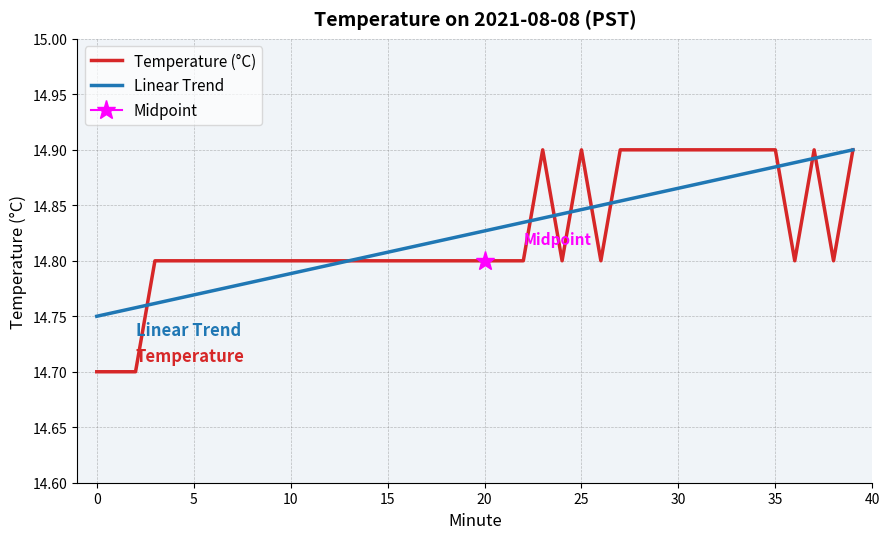

The value of Temperature (°C) at 15 is 14.8. True or false?

True